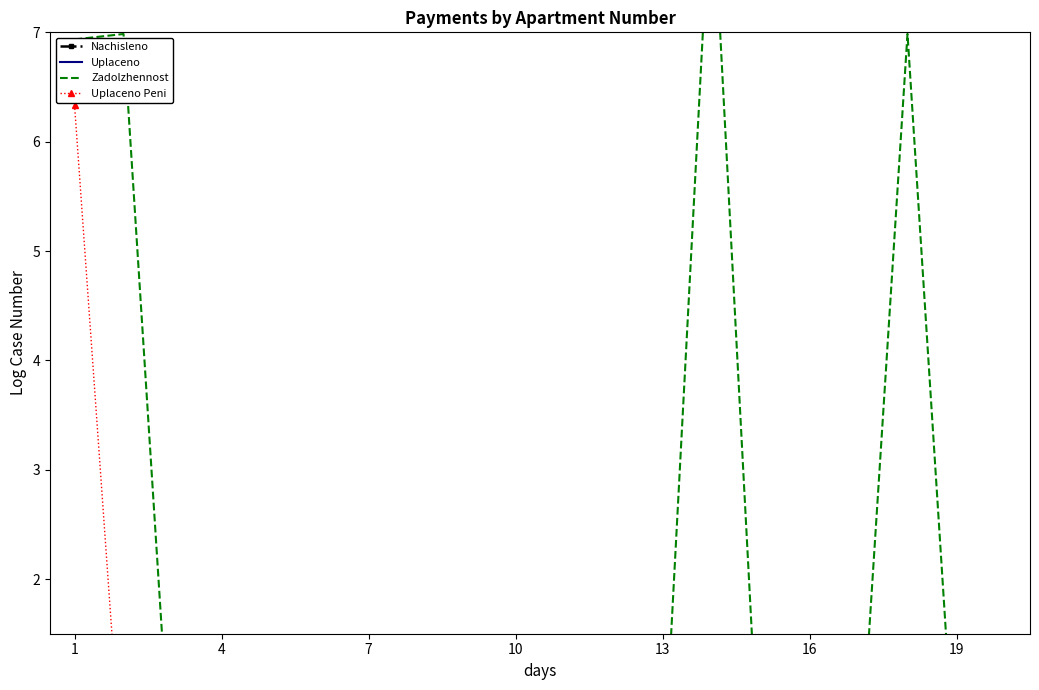

True or false: Zadolzhennost and Nachisleno cross at least once.

False